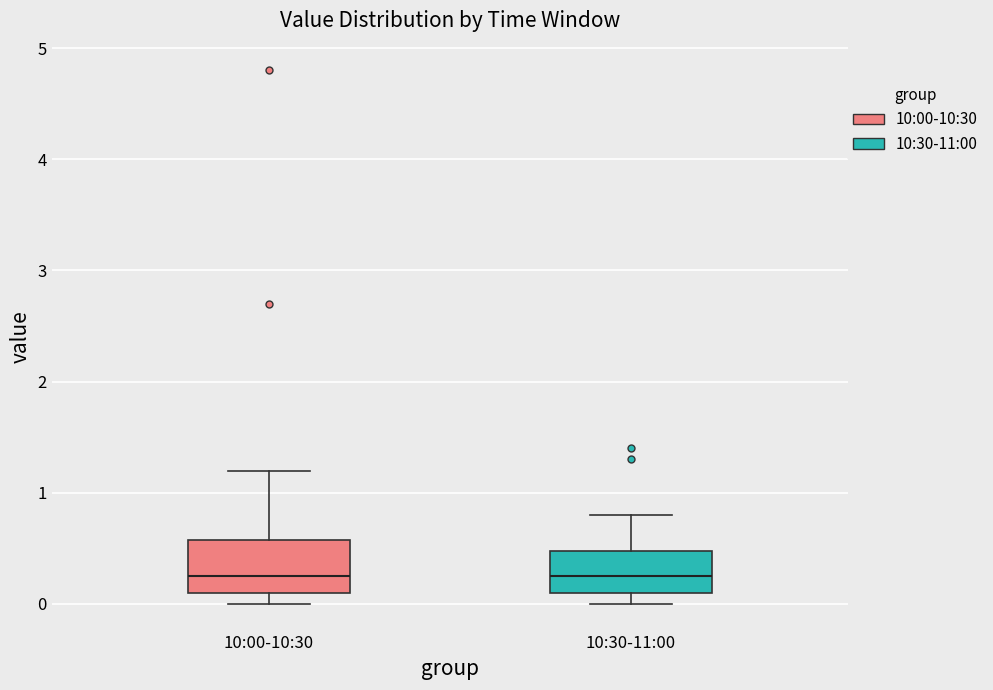

Reading left to right, transcribe this box plot: for each box, give where its median line is, the range the box spans, and where its two whiskers end, as read against the y-axis. The values are not printed on the chart, so give them approximately, as read against the axis.

10:00-10:30: median 0.3, box 0.1 to 0.6, whiskers 0.0 to 1.2
10:30-11:00: median 0.3, box 0.1 to 0.5, whiskers 0.0 to 0.8